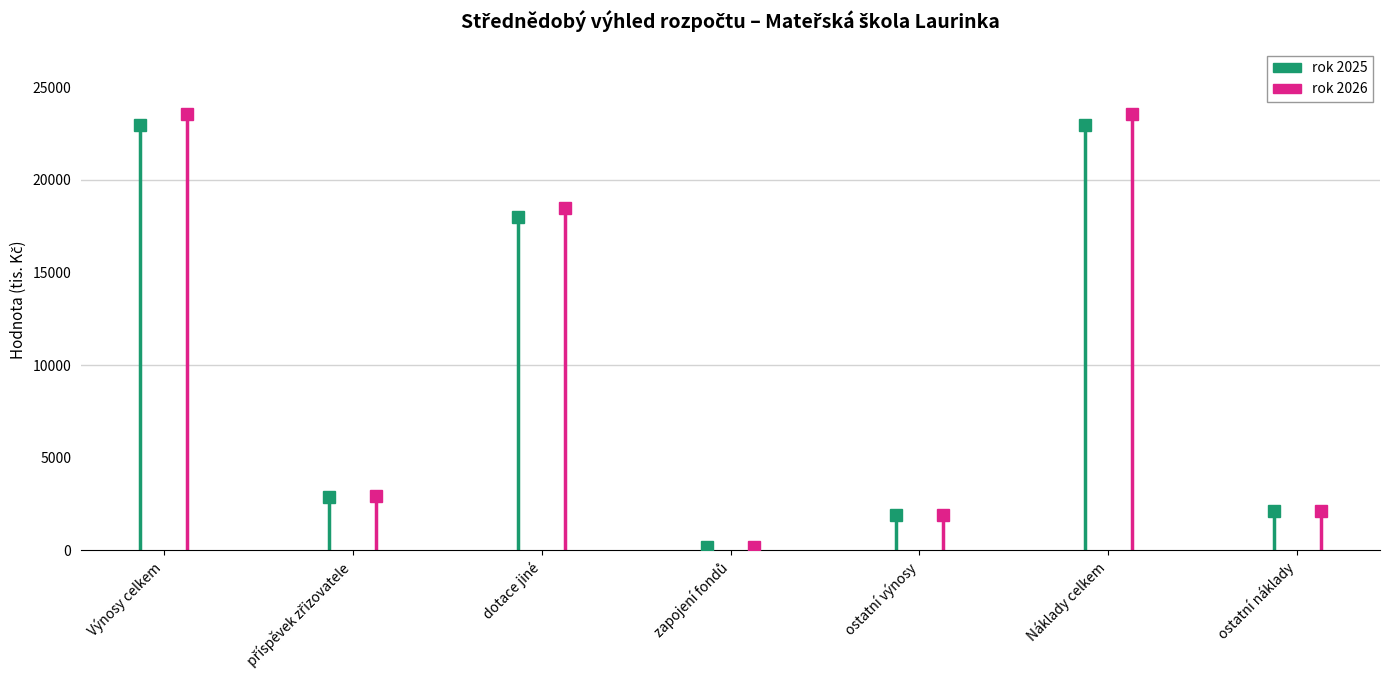

What is the sum of all rok 2026 values?

72732